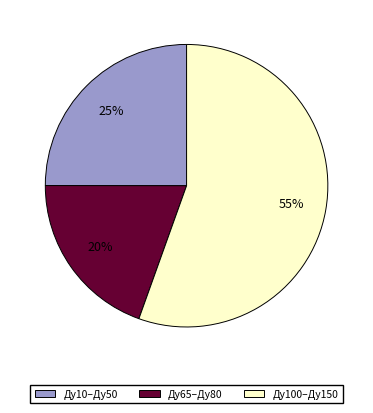

Which category has the biggest portion of the pie?

Ду100–Ду150